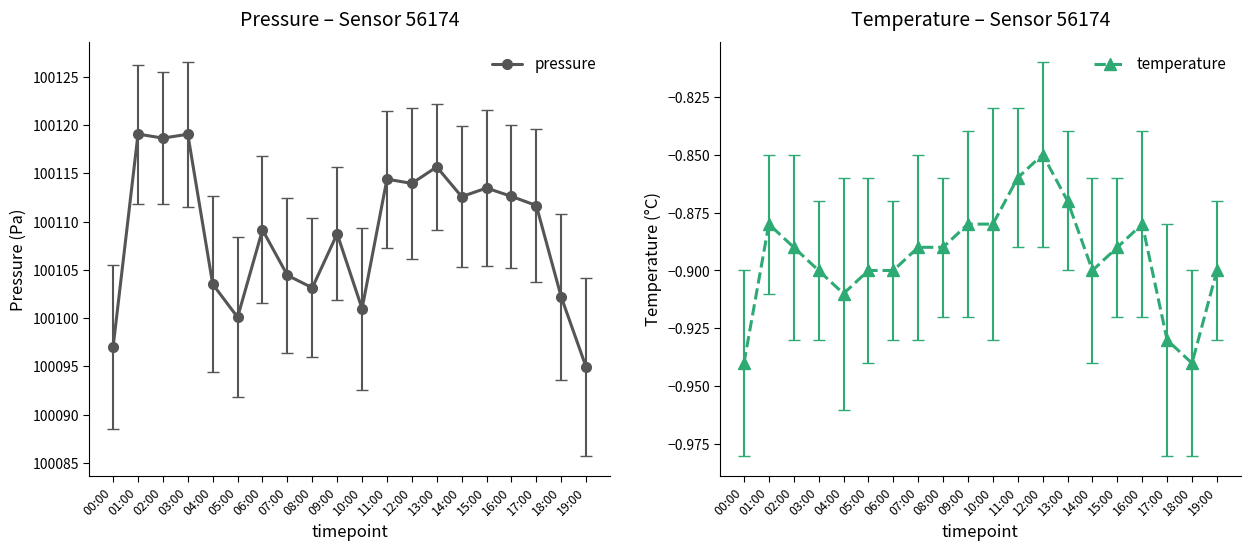

True or false: temperature has a value of -1.4 at 10:00.

False